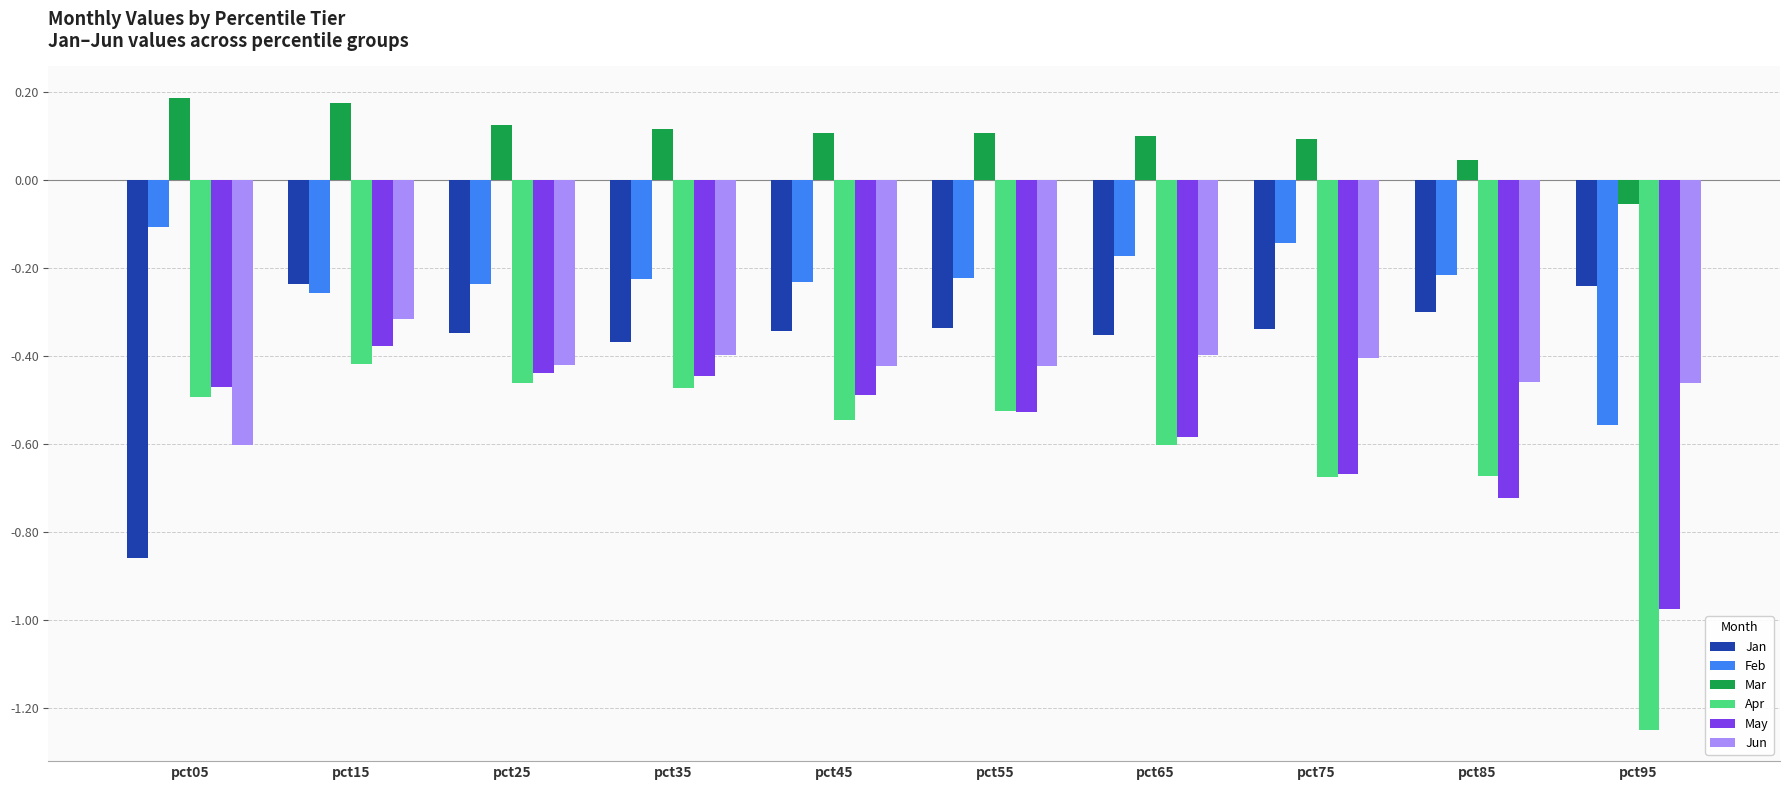

How many bars are there in each group?

6